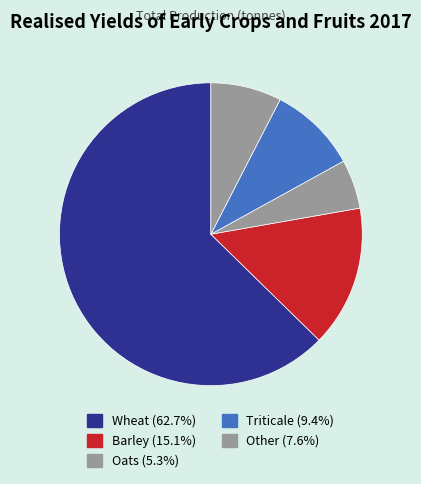

How many slices are in this pie chart?

5